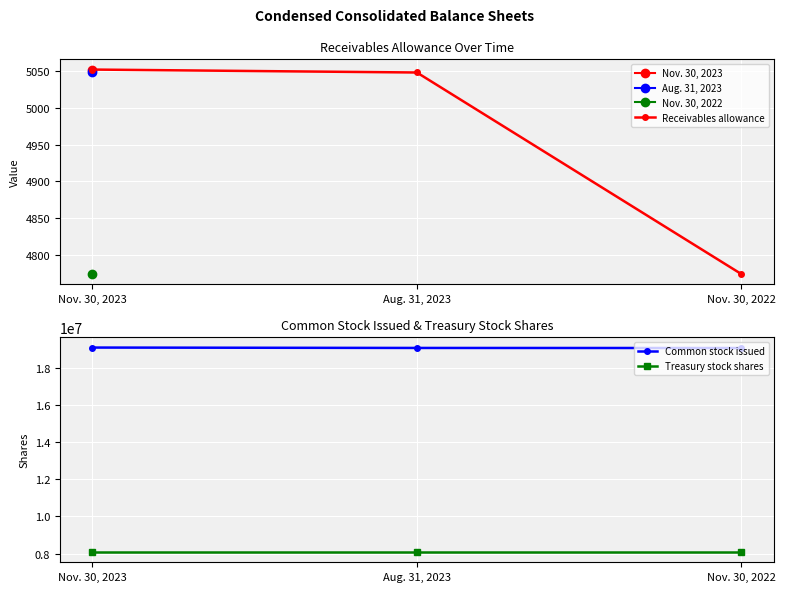

Is the value of Treasury stock shares at Nov. 30, 2022 greater than the value of Receivables allowance at Nov. 30, 2023?

Yes